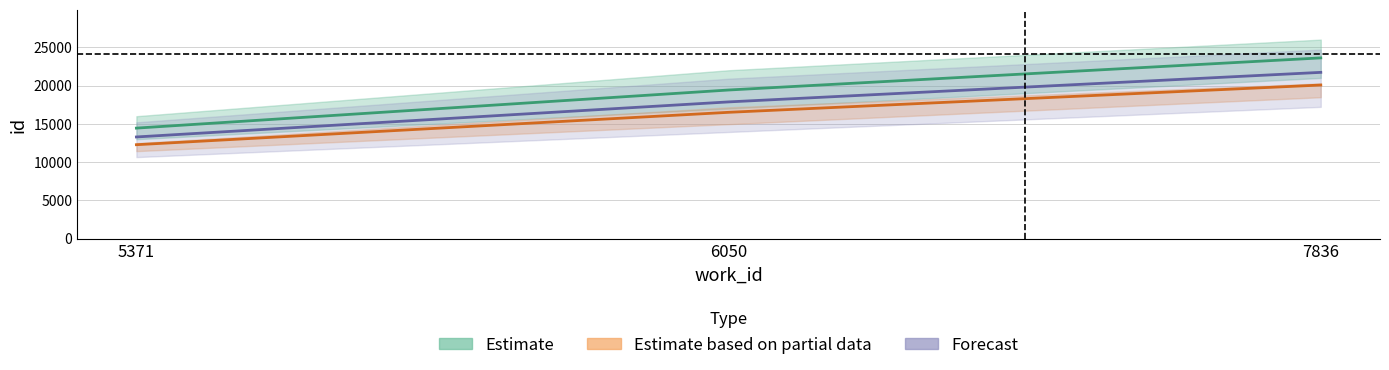

What is the greatest value displayed?

21724.9